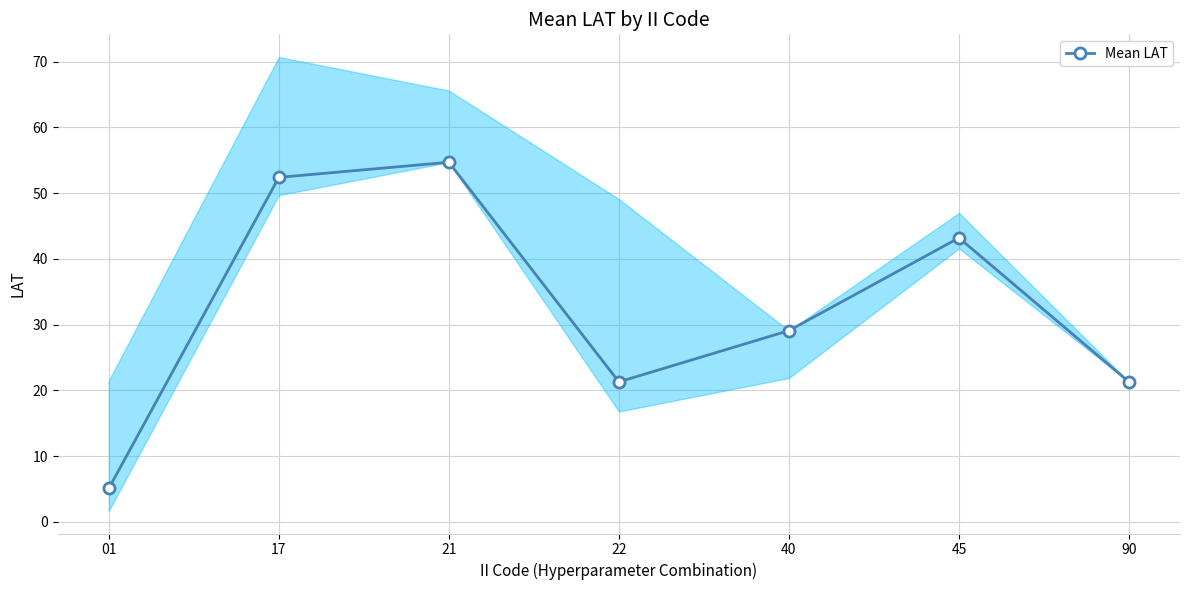

Is it true that the value at 22 is 21.3?

True